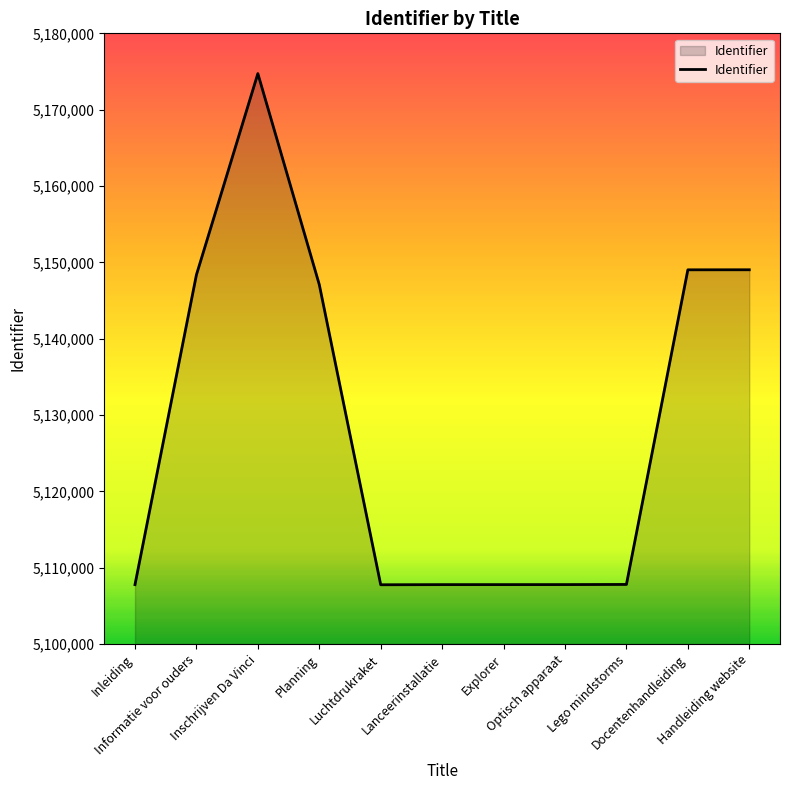

What is the greatest value displayed?

5174727